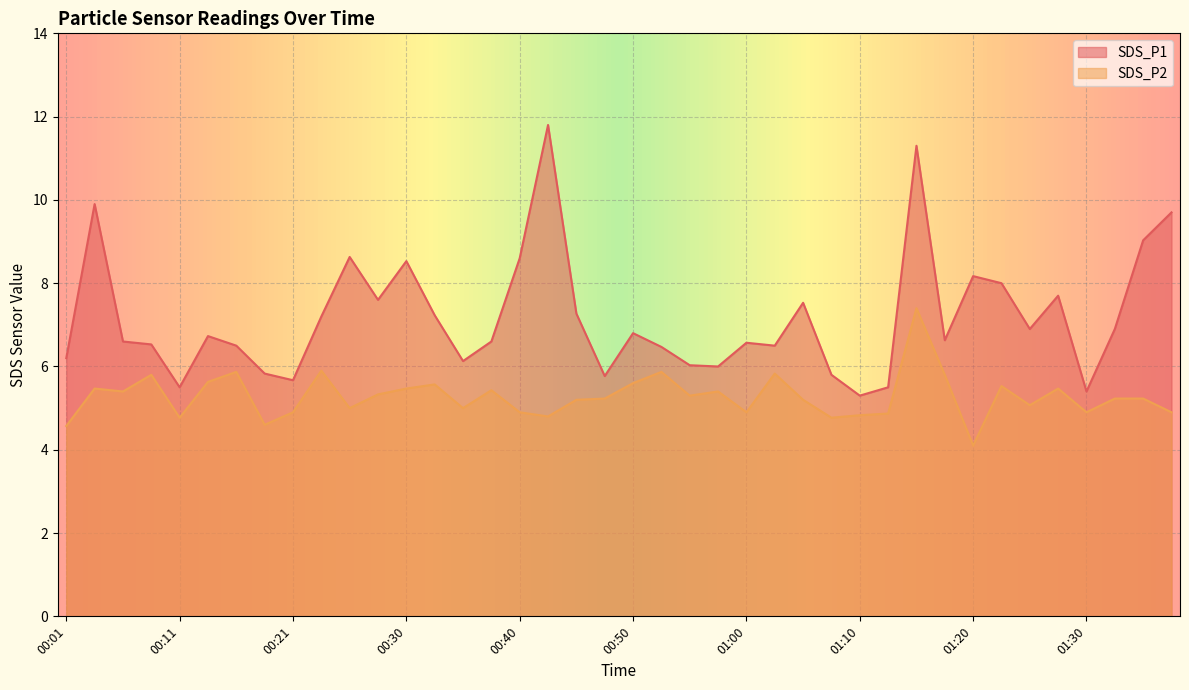

What is the label of the 32nd point from the left?

01:17